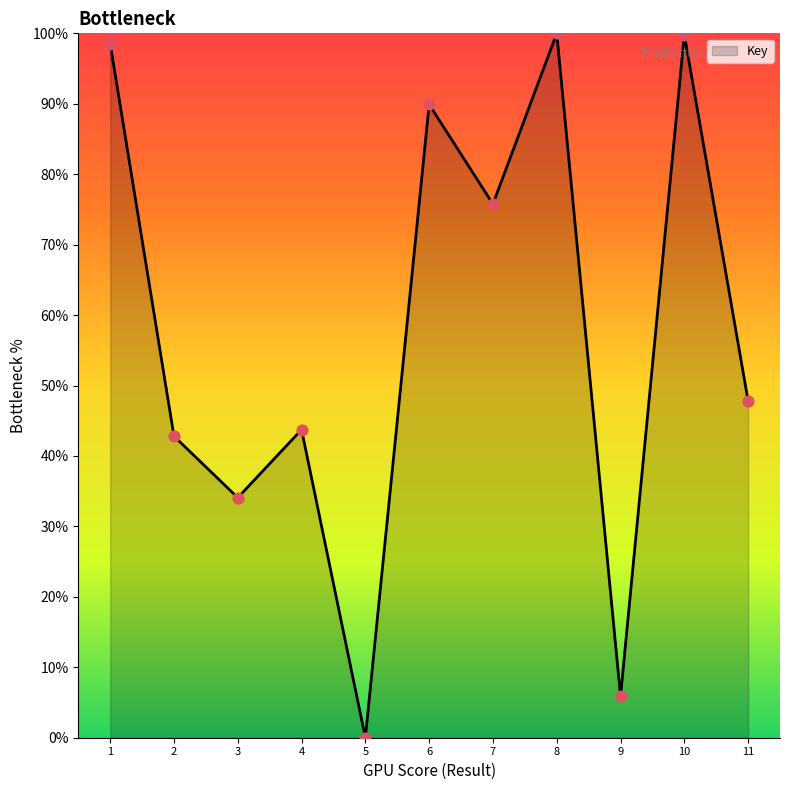

What is the ratio of the value at 4 to the value at 7?

0.6